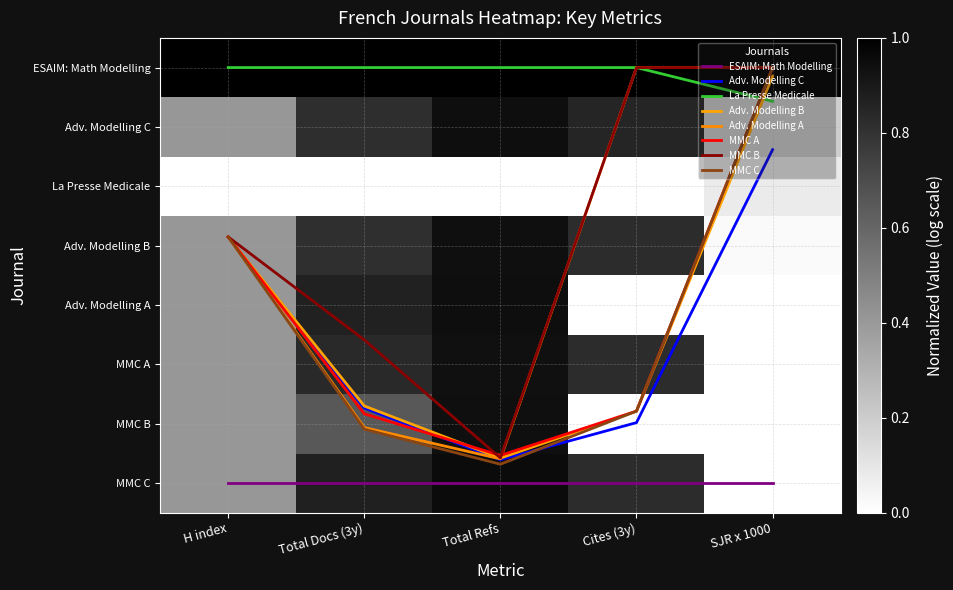

At which category is the sum across all series the highest?

Total Refs